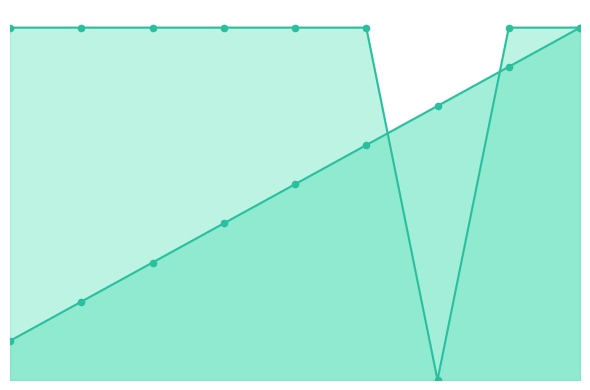

At which category is the sum across all series the highest?

9